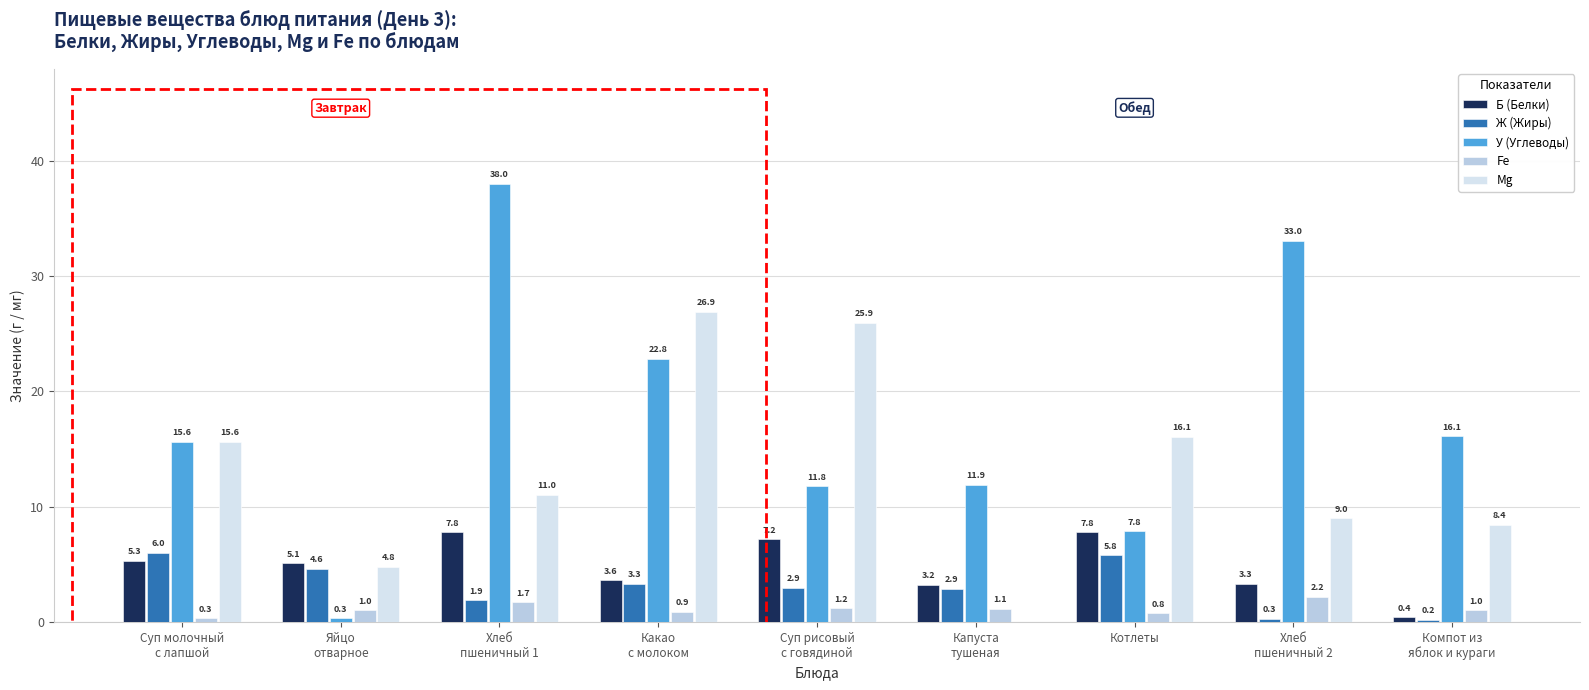

What is the maximum value for Б (Белки)?

7.8